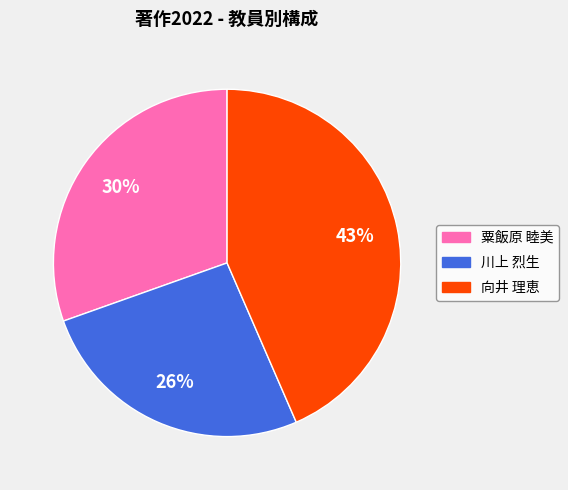

Rank the categories by value from highest to lowest.

向井 理恵, 粟飯原 睦美, 川上 烈生